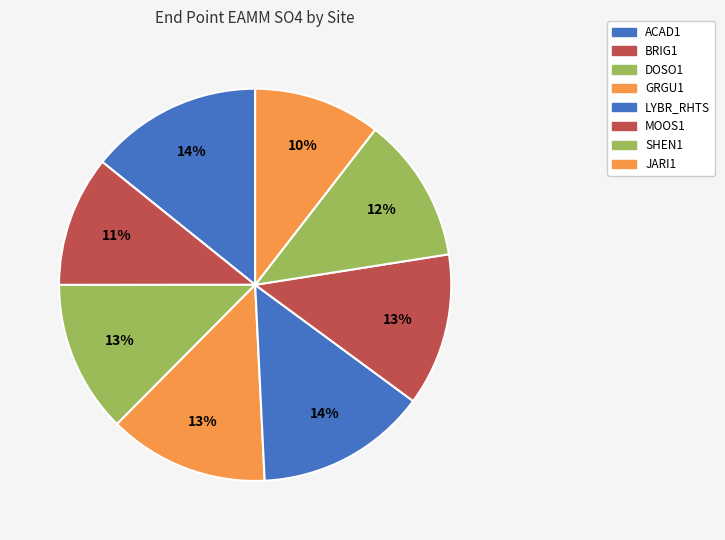

Count the number of slices in the pie.

8